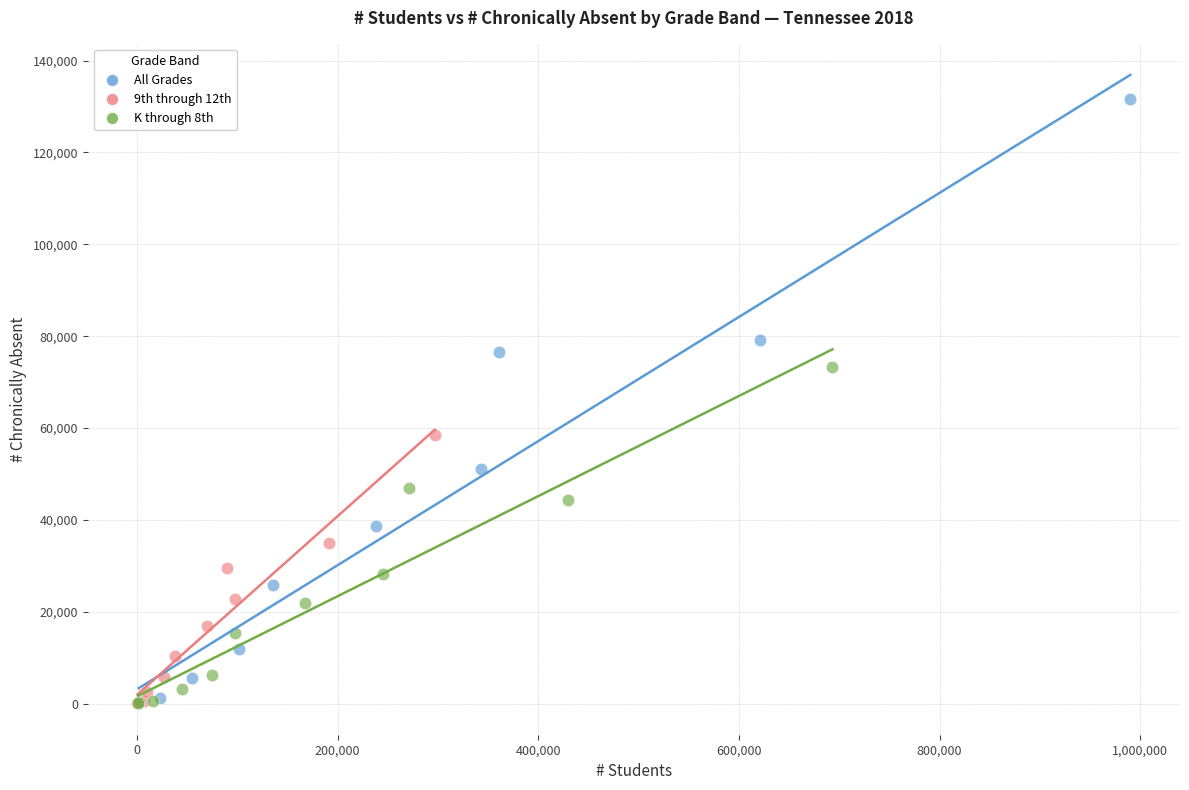

Which series has the largest Y range (max minus min)?

All Grades